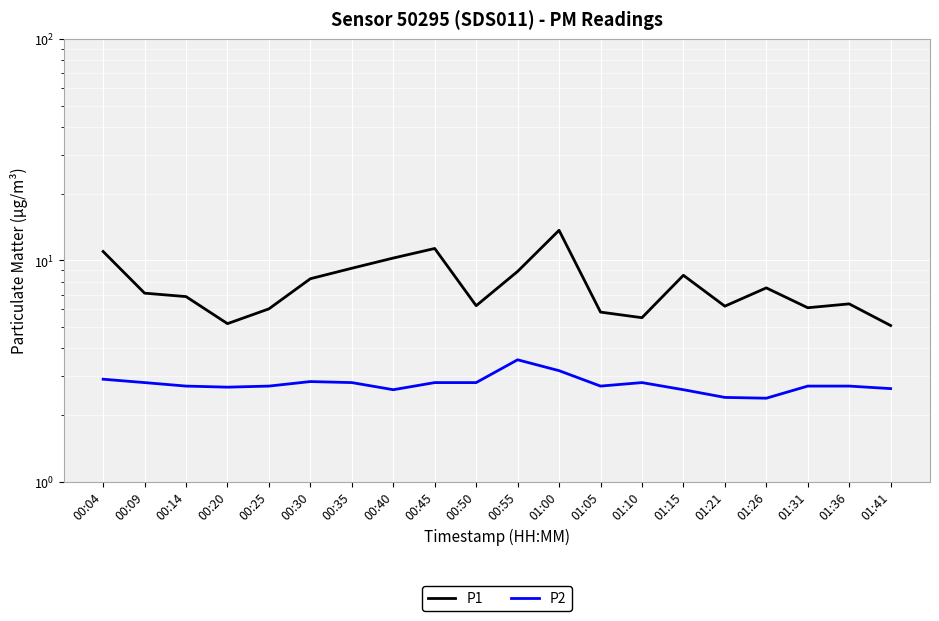

What is the label of the 15th point from the right?

00:30